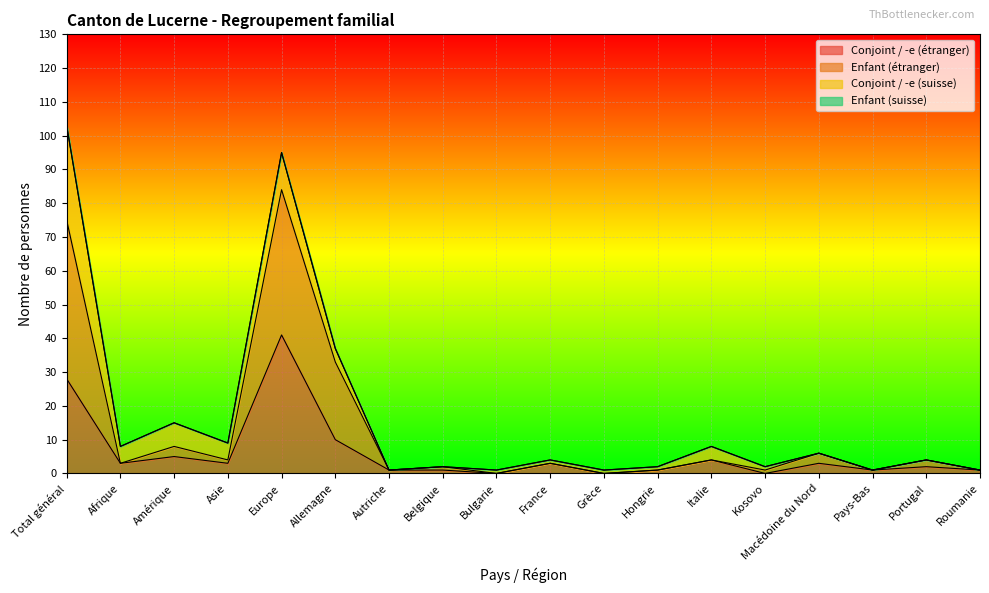

What is the label of the 14th point from the right?

Europe